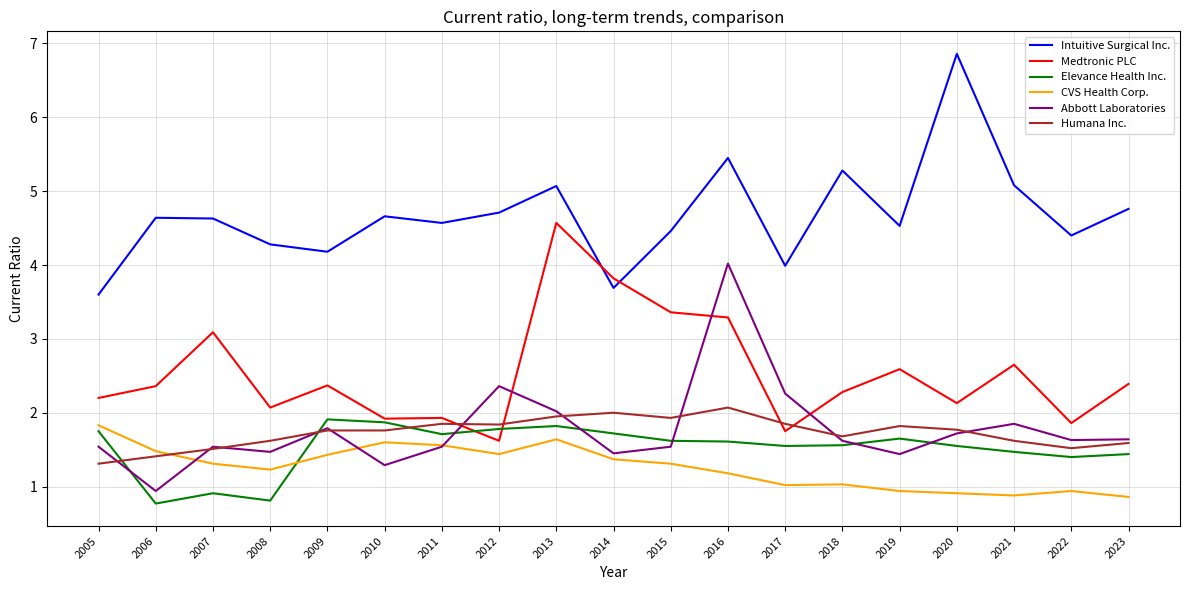

What is the difference between the highest and lowest values at 2023?

3.9